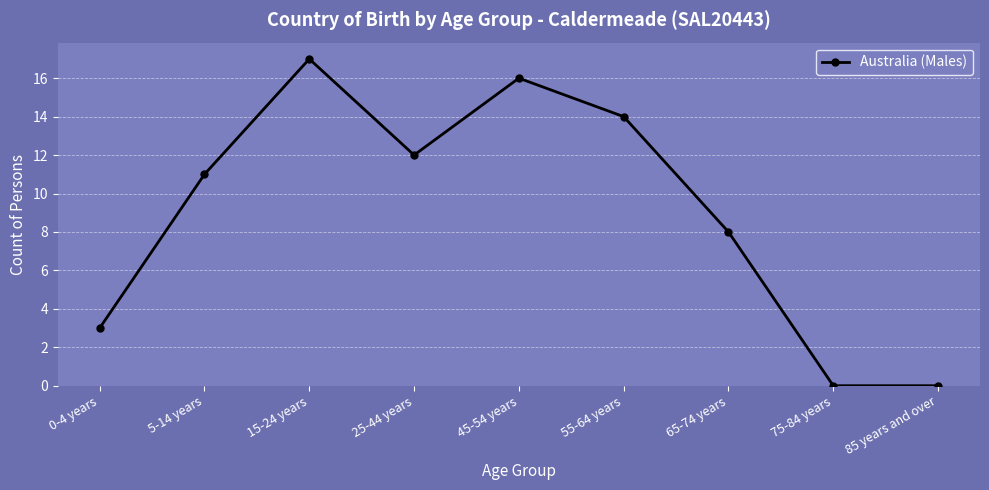

The chart shows a value of 17 at 15-24 years. True or false?

True